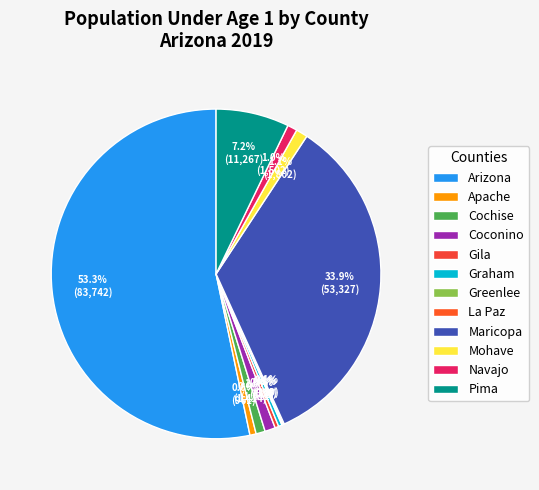

What is the total percentage of Arizona and Navajo?

54.3%